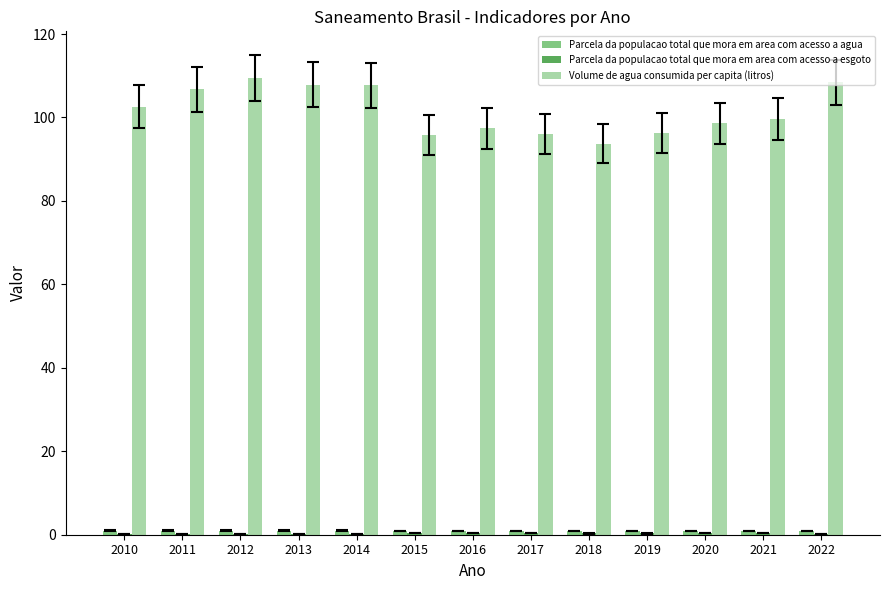

What is the sum of all Volume de agua consumida per capita (litros) values?

1320.2